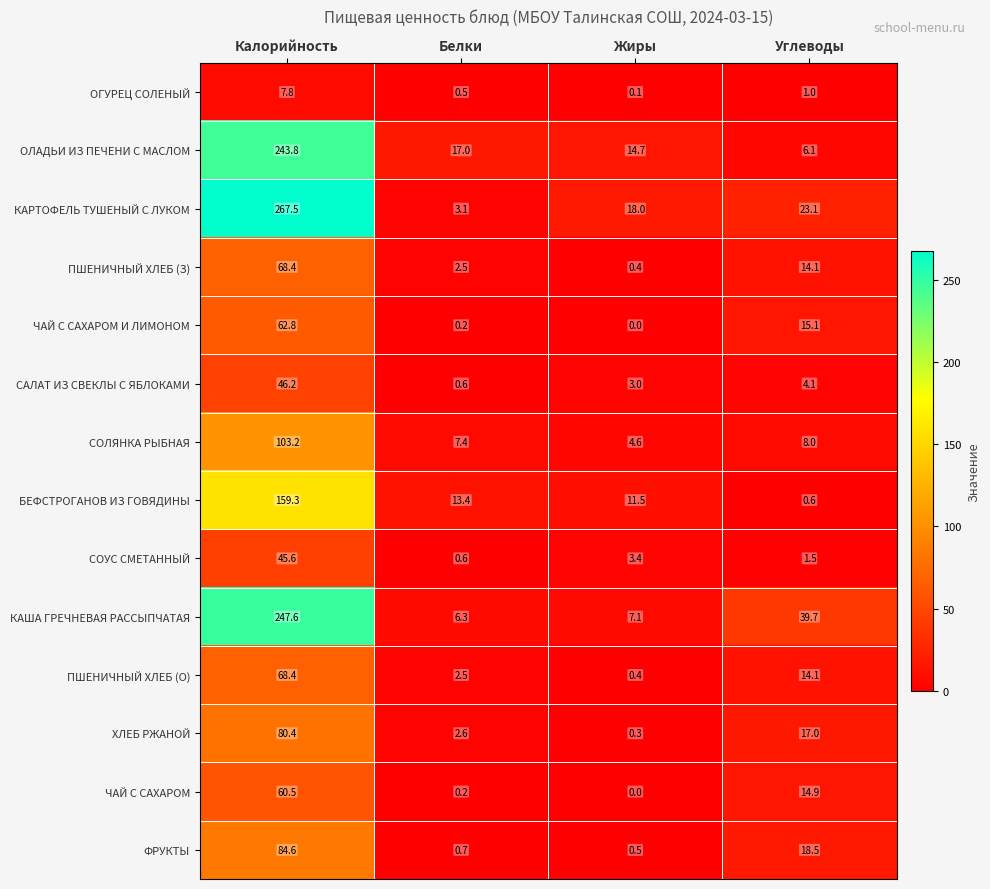

Which series has the largest total across all categories?

КАРТОФЕЛЬ ТУШЕНЫЙ С ЛУКОМ